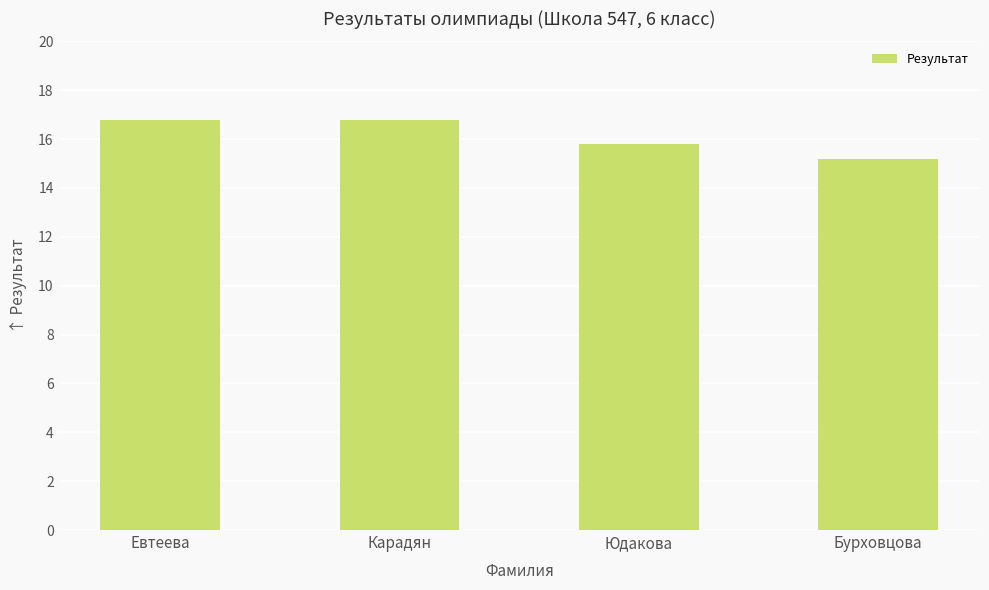

At which label is the value closest to 16?

Юдакова